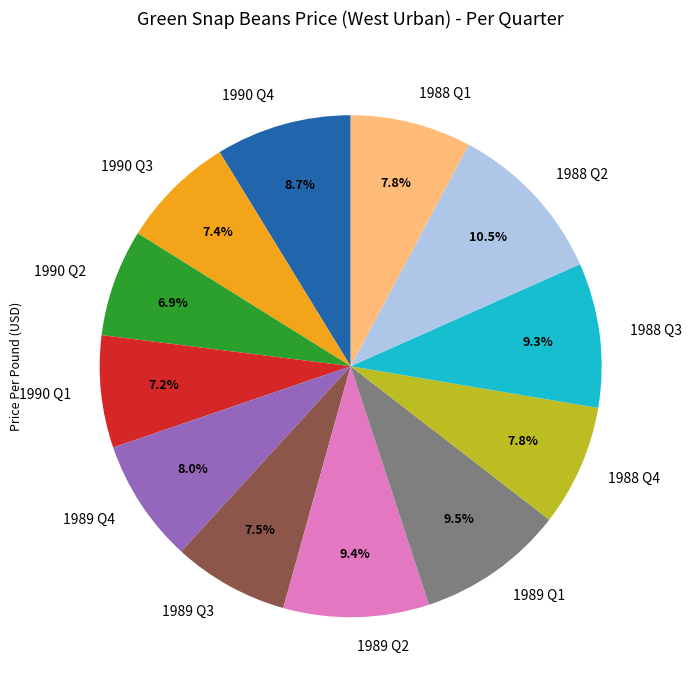

Between 1989 Q1 and 1990 Q2, which is larger?

1989 Q1